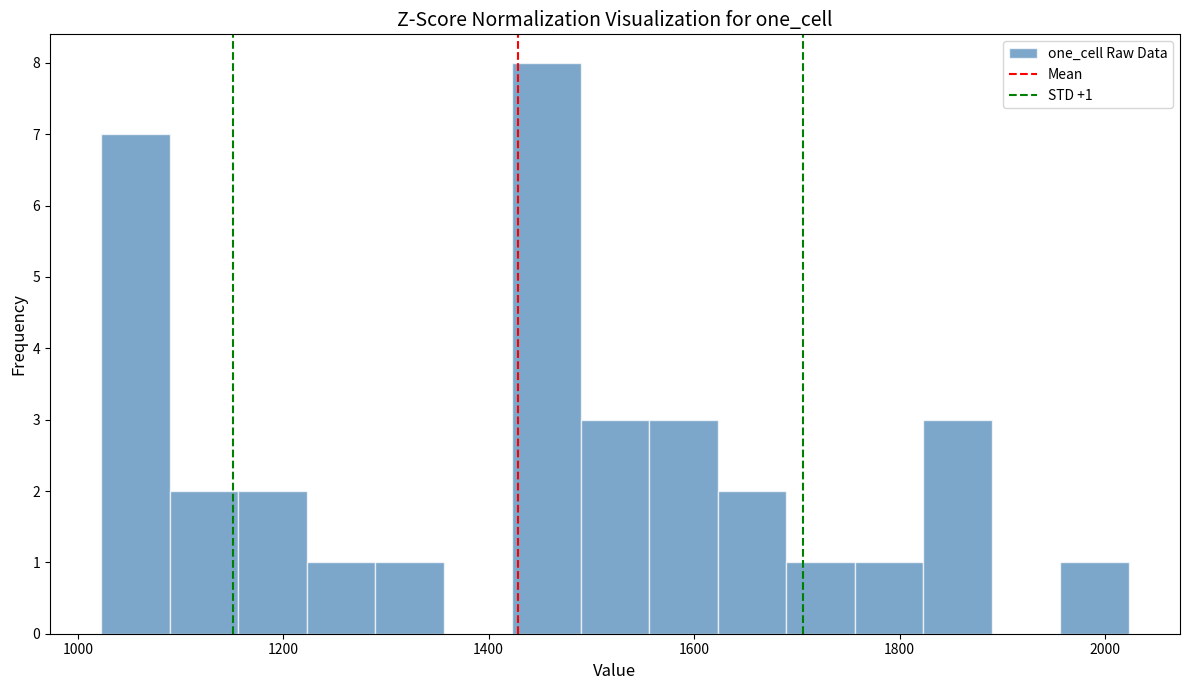

Around what value on the x-axis is the tallest bar? Give the approximate position of its centre, as read against the axis.

1460